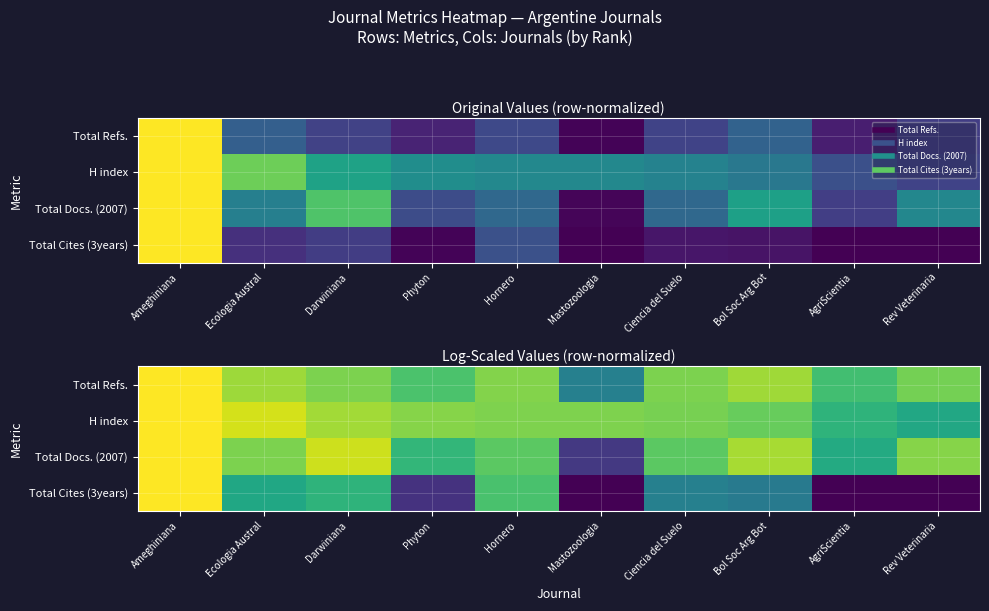

Between Darwiniana and Ameghiniana, which is larger?

Ameghiniana